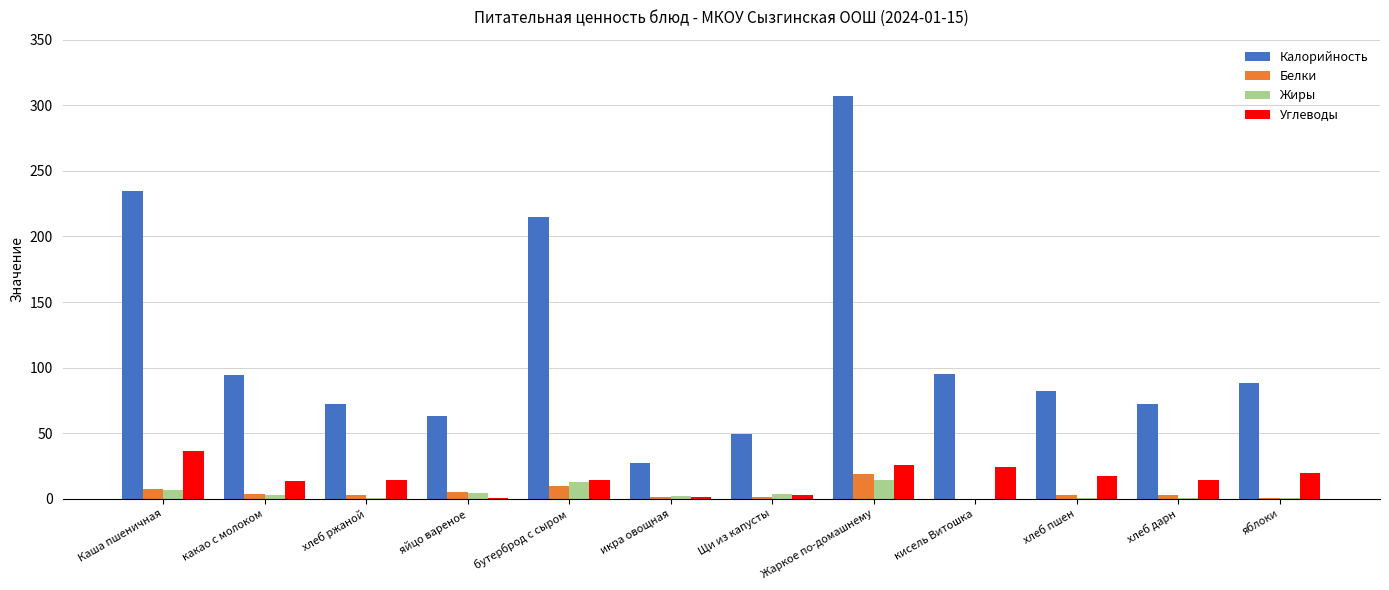

What is the highest value of the Белки series?

18.8